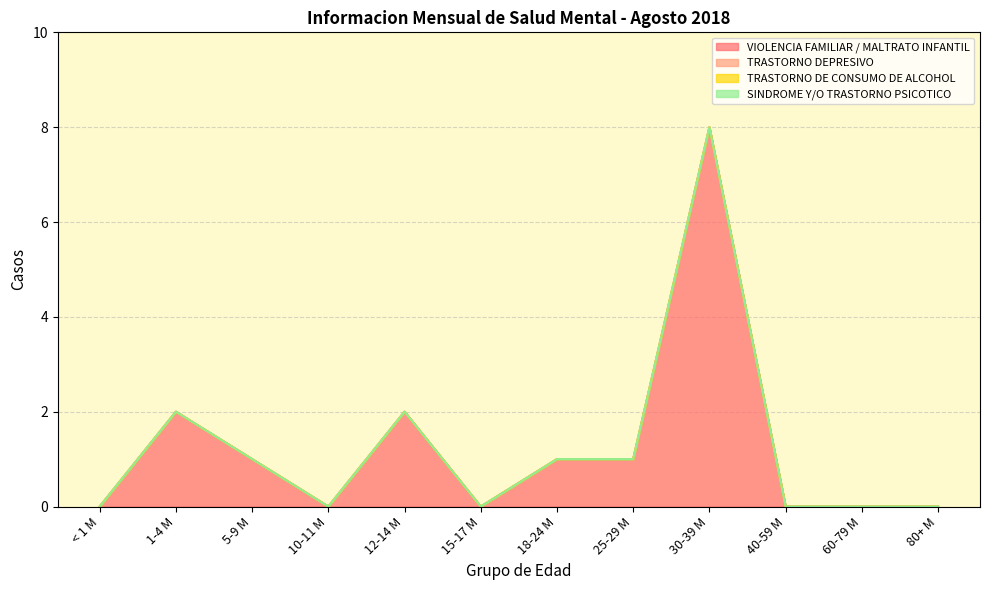

Reading right to left, extract all data points from this chart.

VIOLENCIA FAMILIAR / MALTRATO INFANTIL: 80+ M=0	60-79 M=0	40-59 M=0	30-39 M=8	25-29 M=1	18-24 M=1	15-17 M=0	12-14 M=2	10-11 M=0	5-9 M=1	1-4 M=2	< 1 M=0
TRASTORNO DEPRESIVO: 80+ M=0	60-79 M=0	40-59 M=0	30-39 M=0	25-29 M=0	18-24 M=0	15-17 M=0	12-14 M=0	10-11 M=0	5-9 M=0	1-4 M=0	< 1 M=0
TRASTORNO DE CONSUMO DE ALCOHOL: 80+ M=0	60-79 M=0	40-59 M=0	30-39 M=0	25-29 M=0	18-24 M=0	15-17 M=0	12-14 M=0	10-11 M=0	5-9 M=0	1-4 M=0	< 1 M=0
SINDROME Y/O TRASTORNO PSICOTICO: 80+ M=0	60-79 M=0	40-59 M=0	30-39 M=0	25-29 M=0	18-24 M=0	15-17 M=0	12-14 M=0	10-11 M=0	5-9 M=0	1-4 M=0	< 1 M=0